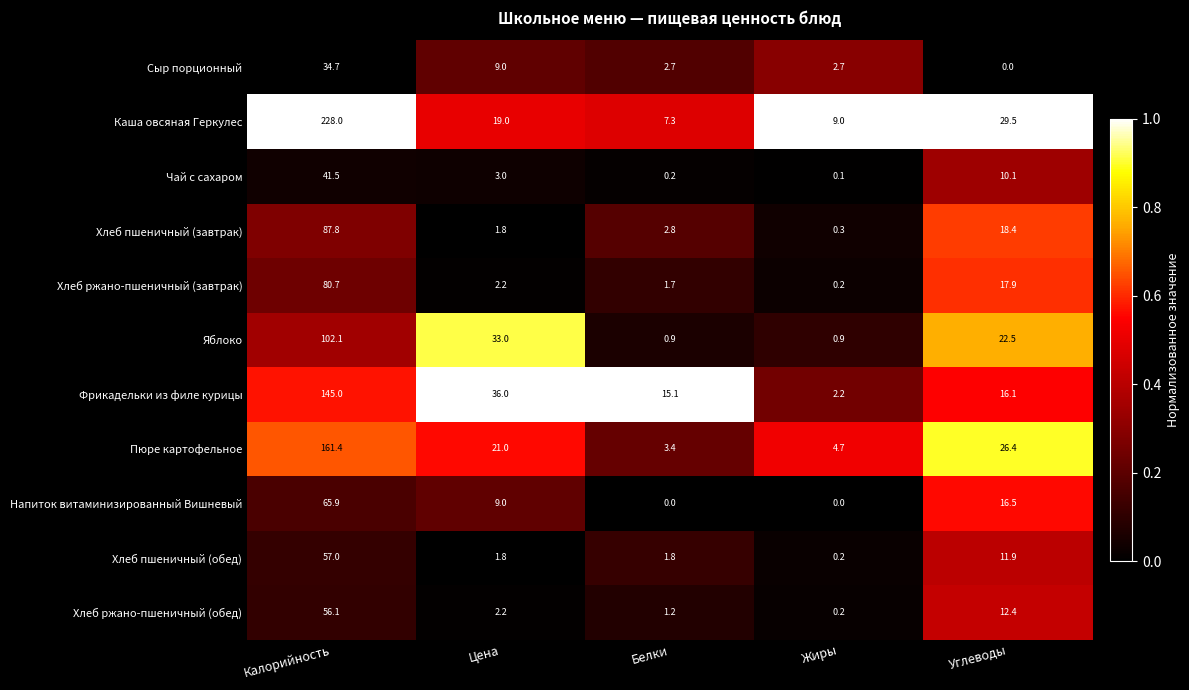

List the series in order of their peak value, lowest first.

Сыр порционный, Чай с сахаром, Хлеб ржано-пшеничный (обед), Хлеб пшеничный (обед), Напиток витаминизированный Вишневый, Хлеб ржано-пшеничный (завтрак), Хлеб пшеничный (завтрак), Яблоко, Фрикадельки из филе курицы, Пюре картофельное, Каша овсяная Геркулес